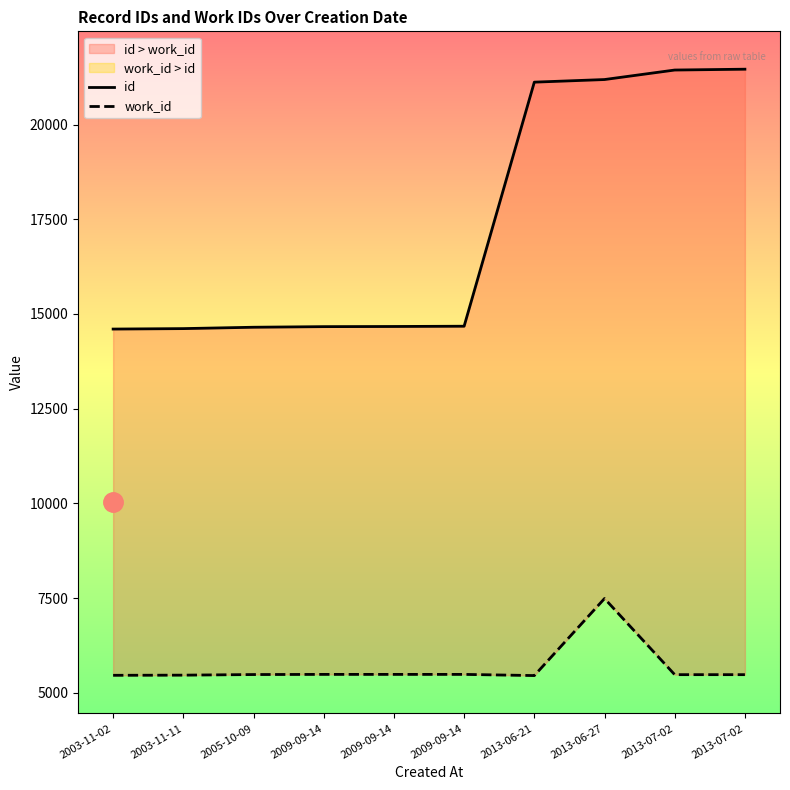

What is the minimum value shown in the chart?

5452